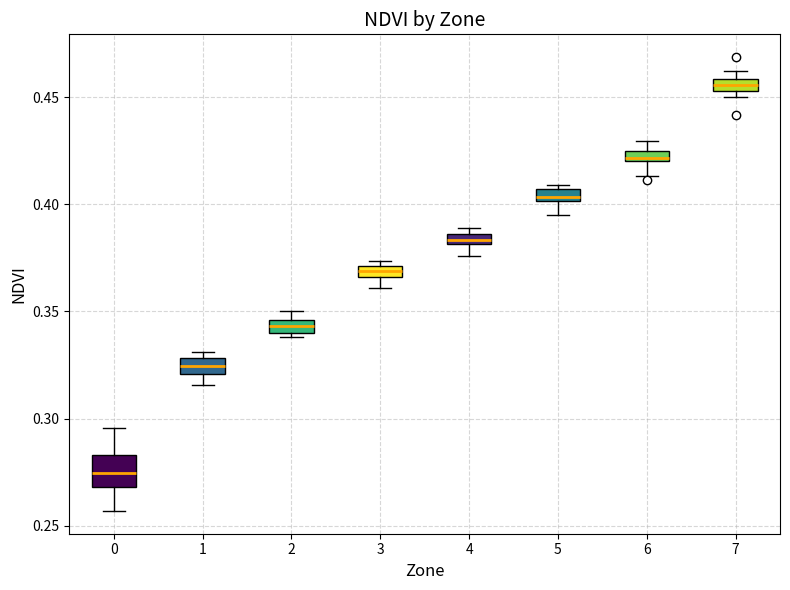

Which box has the highest median line?

7